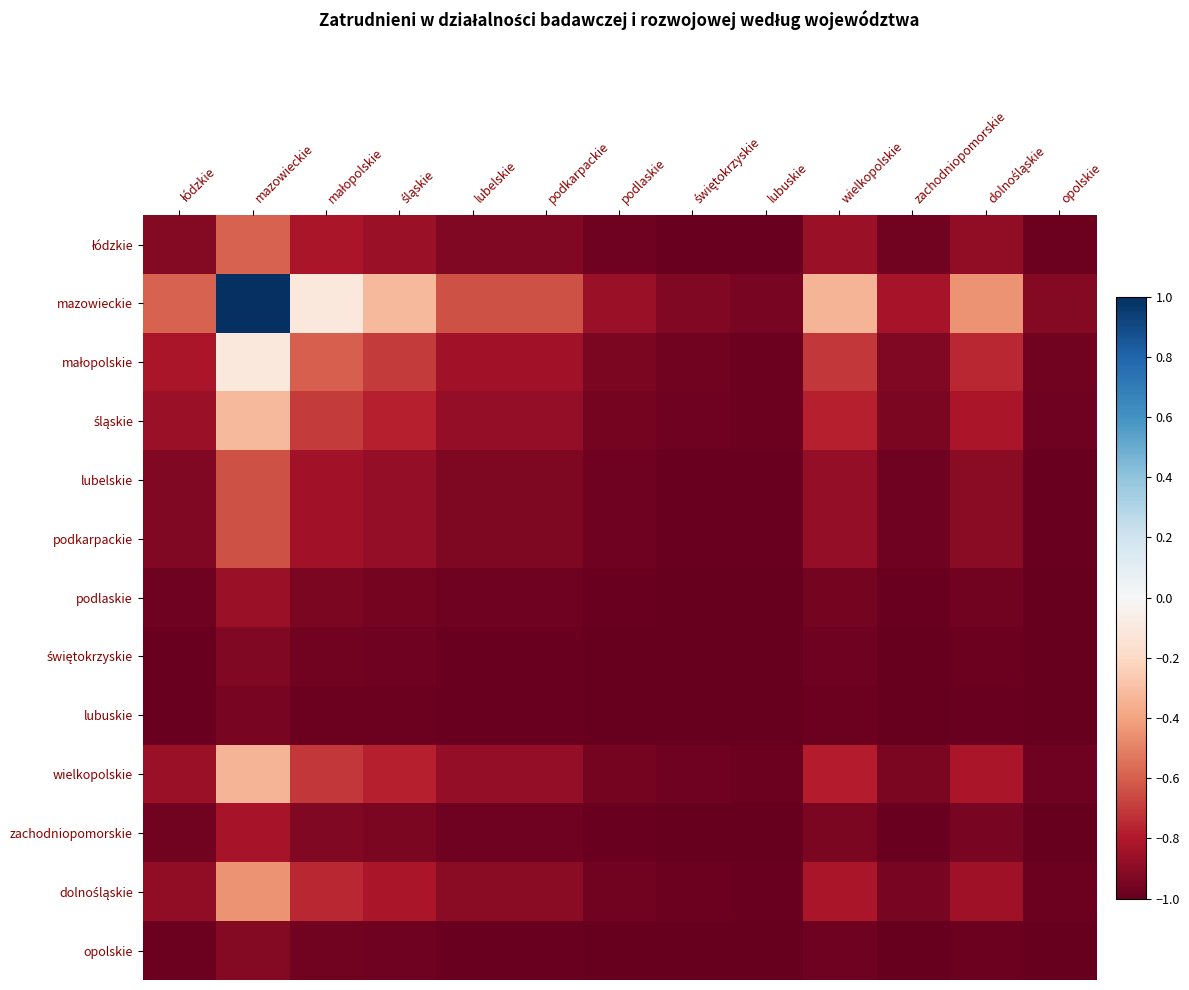

Which series has the largest total across all categories?

mazowieckie